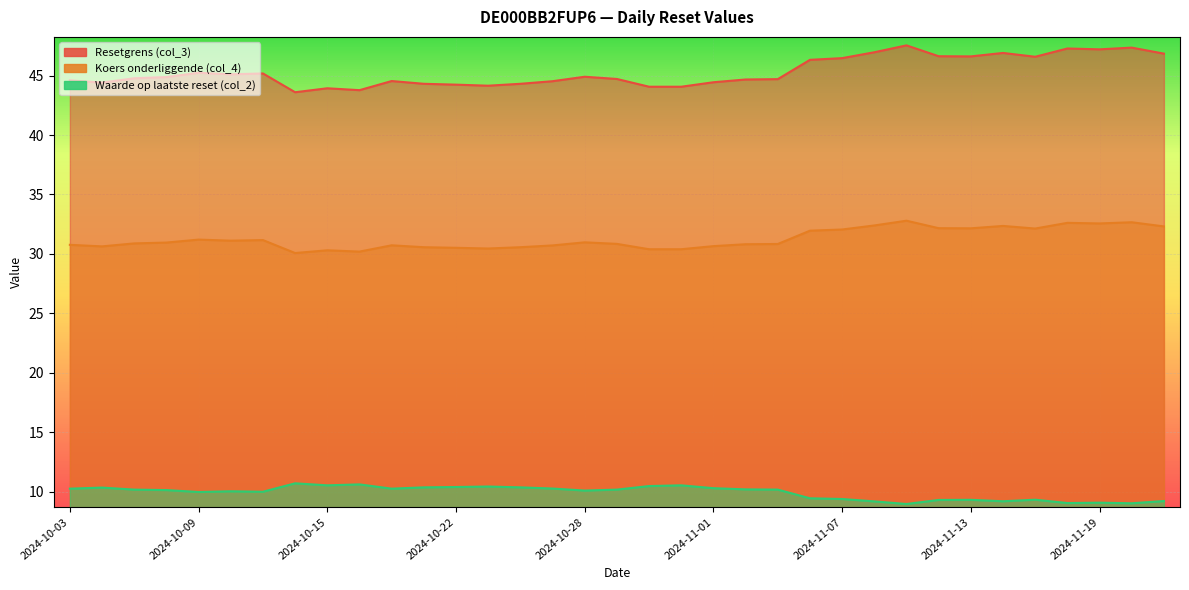

Where is the first local minimum for Resetgrens (col_3)?

2024-10-04